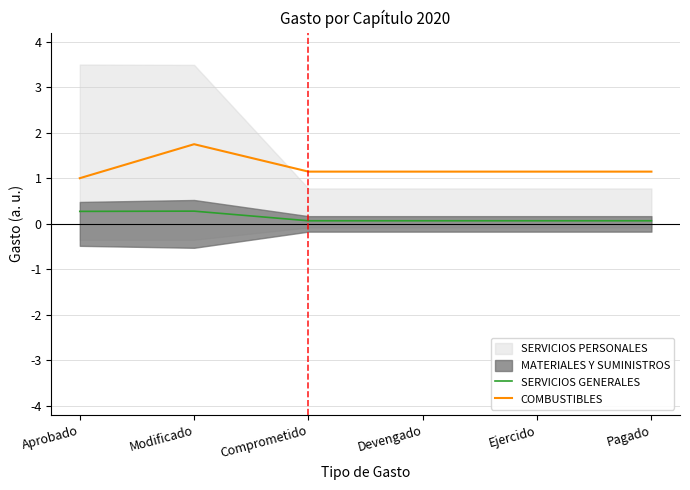

True or false: COMBUSTIBLES and SERVICIOS GENERALES intersect in this chart.

False